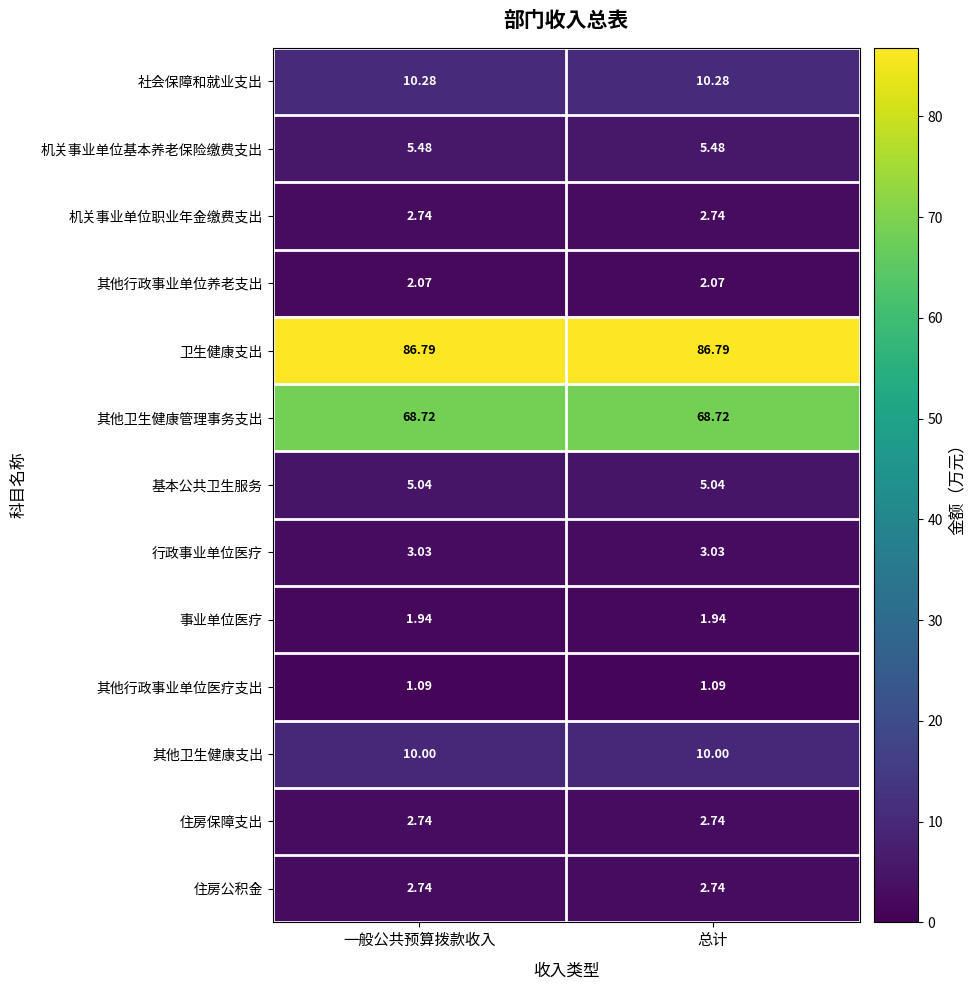

Is the value of 行政事业单位医疗 at 一般公共预算拨款收入 greater than the value of 基本公共卫生服务 at 总计?

No